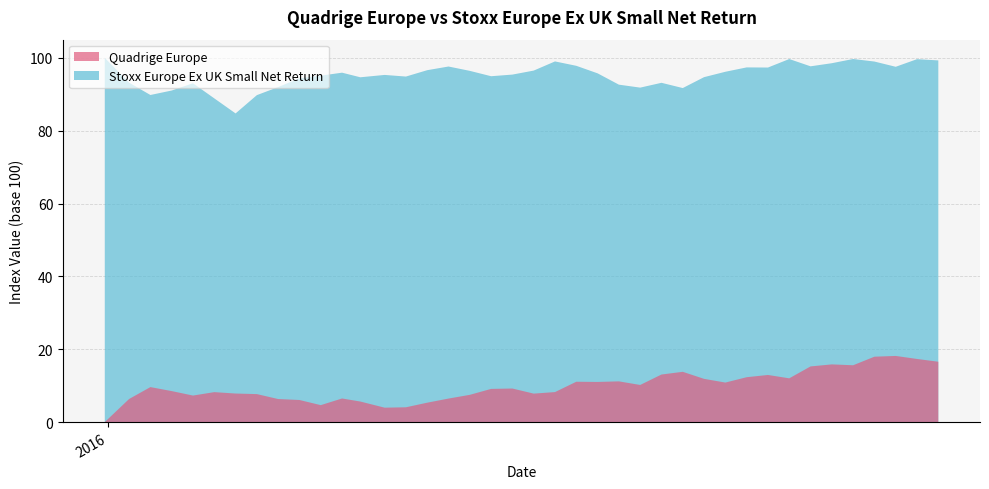

What is the highest value of the Quadrige Europe series?

18.2